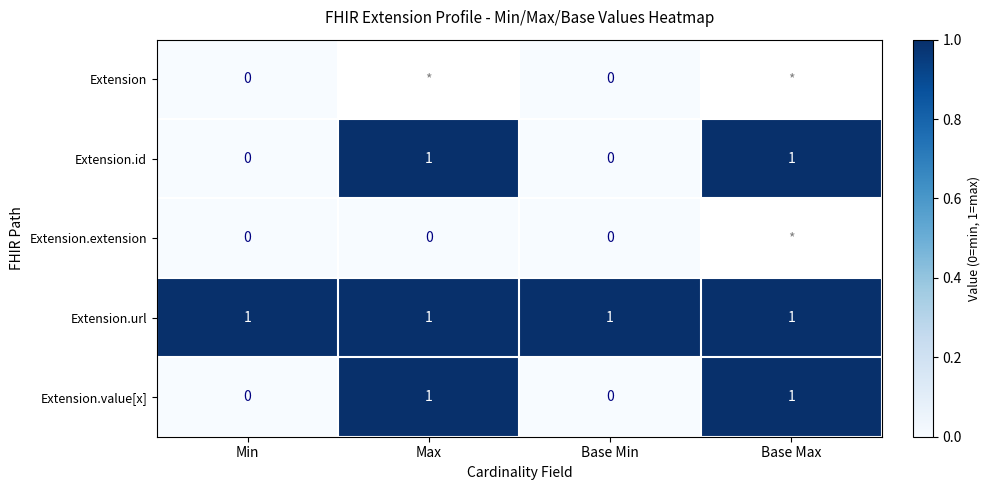

How many values in the Extension.id series are below 1?

2